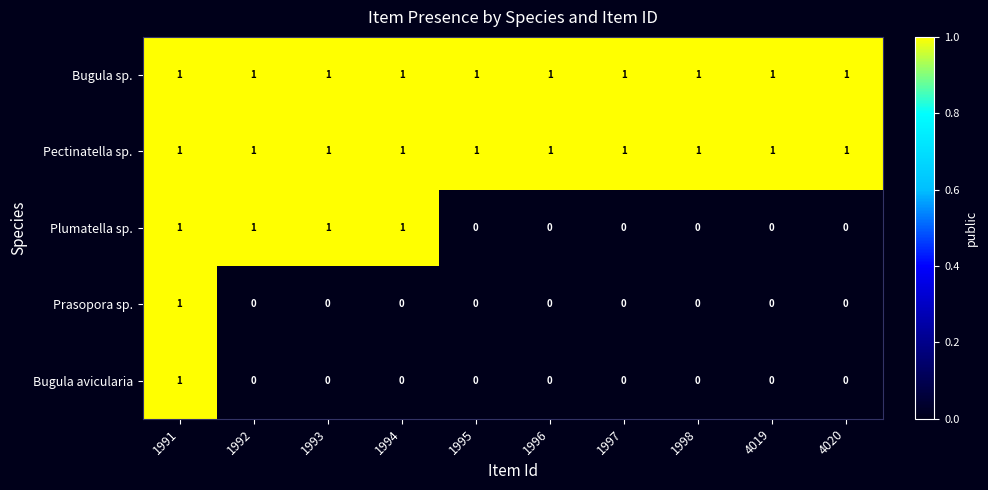

How many data points in Prasopora sp. are above 0?

1